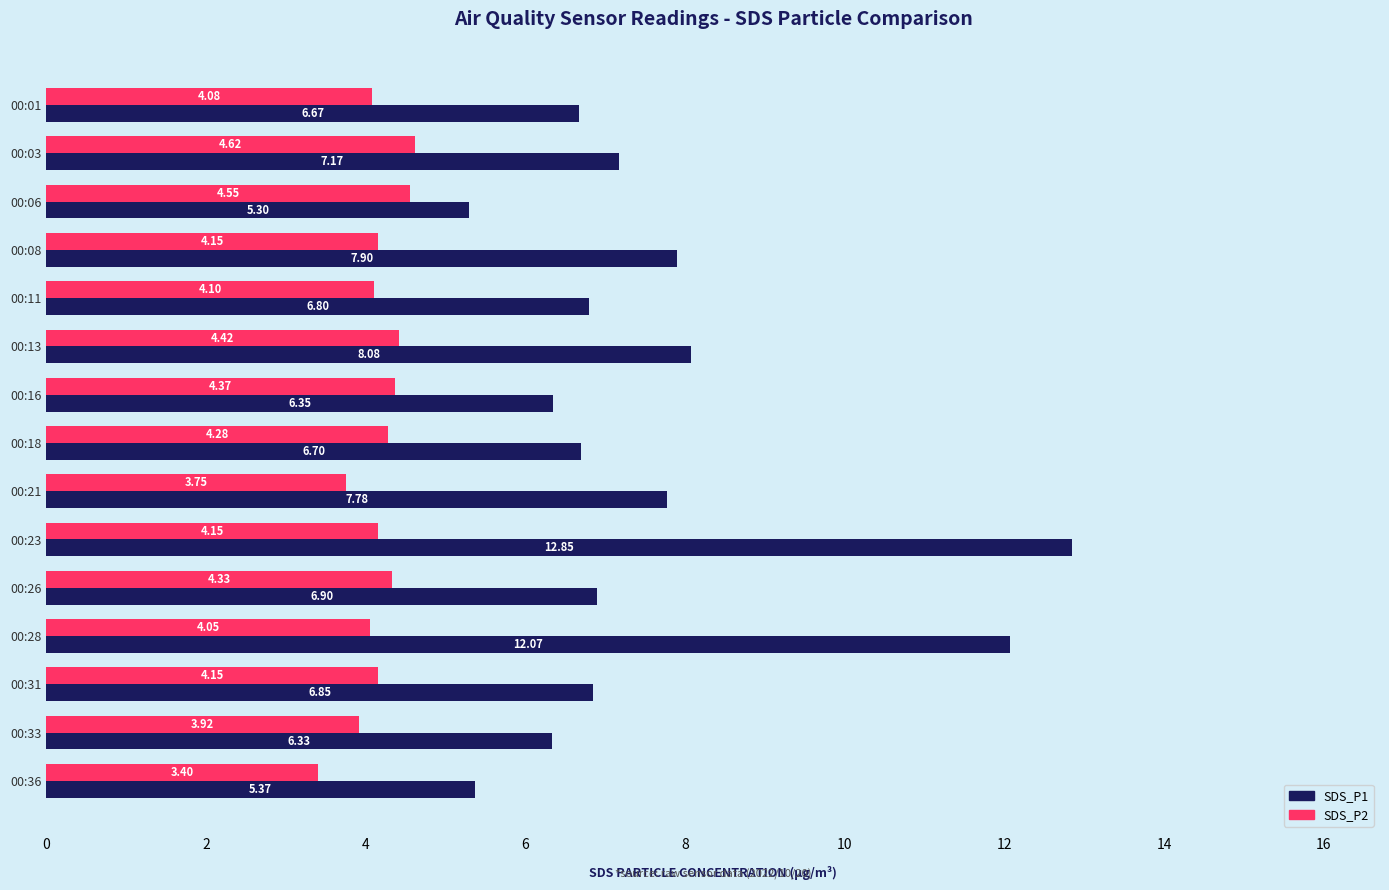

At 00:33, list the series in order from largest to smallest.

SDS_P1, SDS_P2